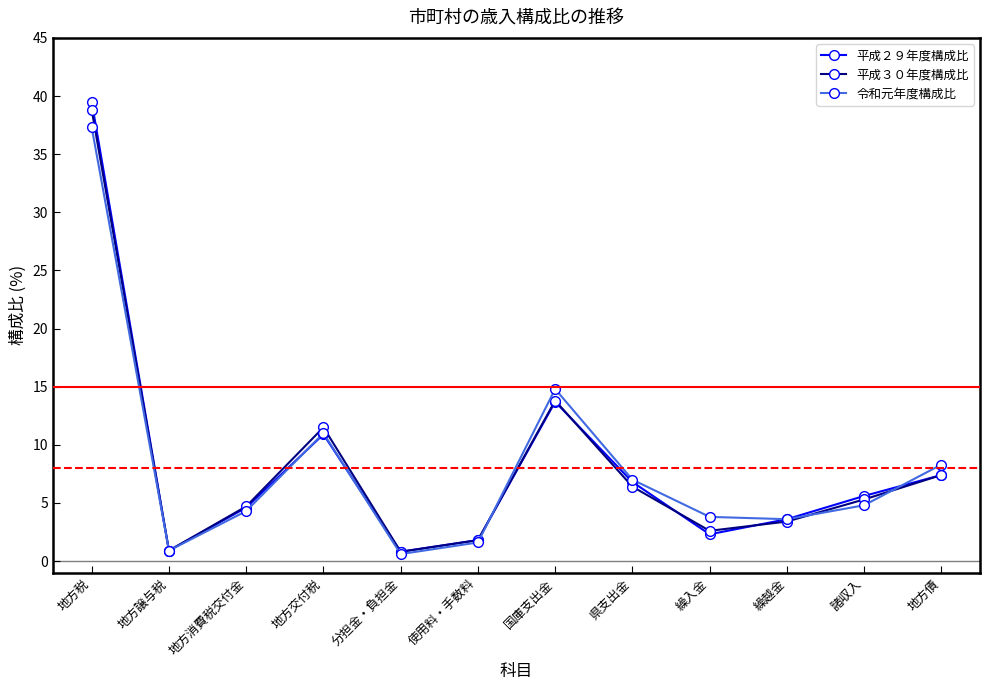

True or false: 令和元年度構成比 has more than 2 interior local peaks.

False